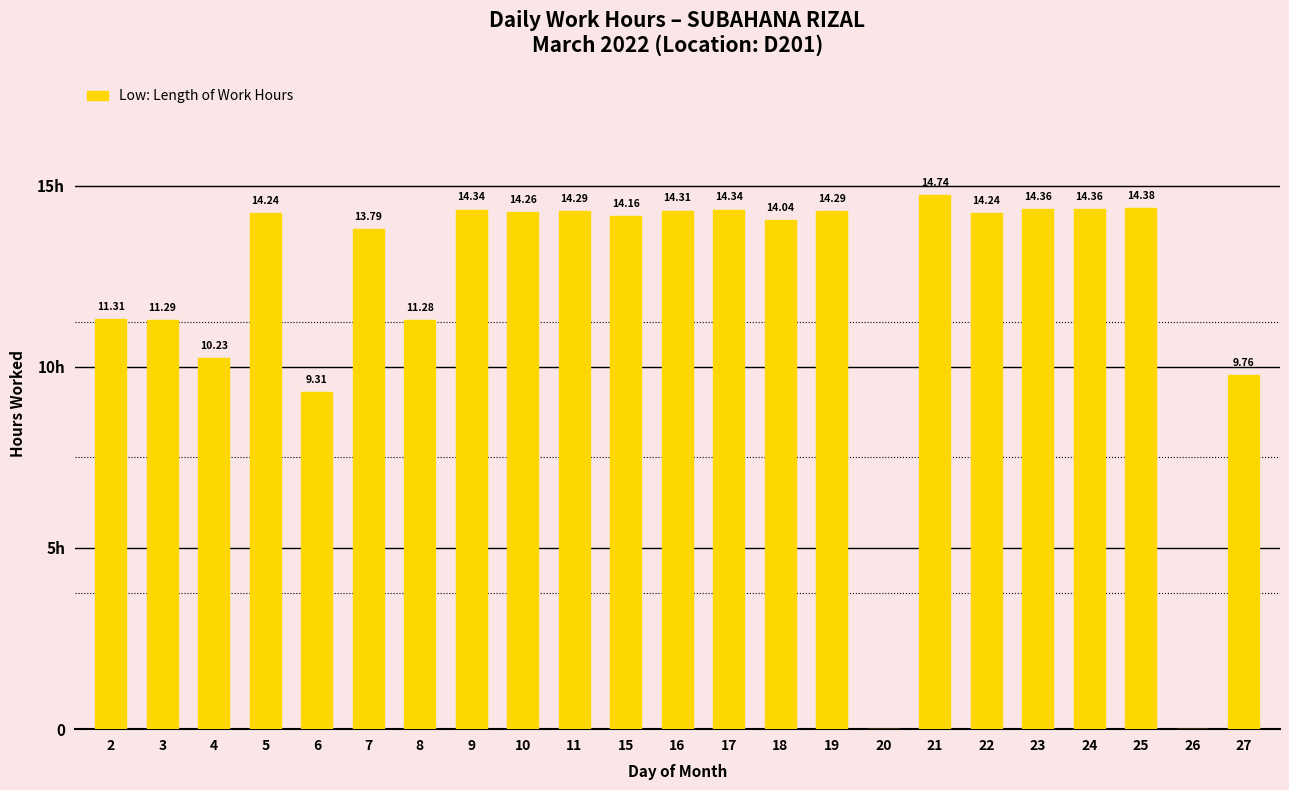

How many categories are shown in the chart?

23